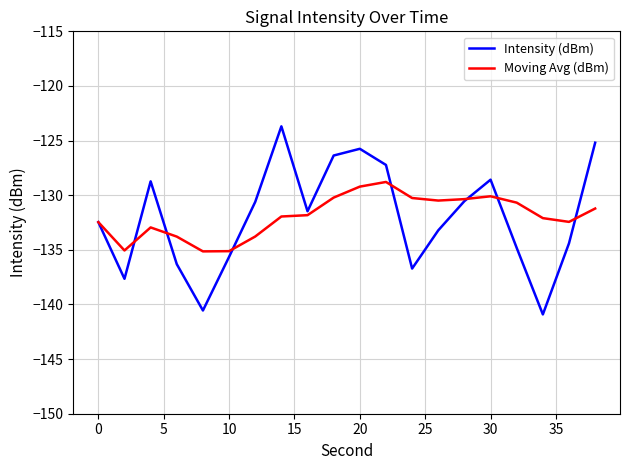

What is the greatest value displayed?

-123.7